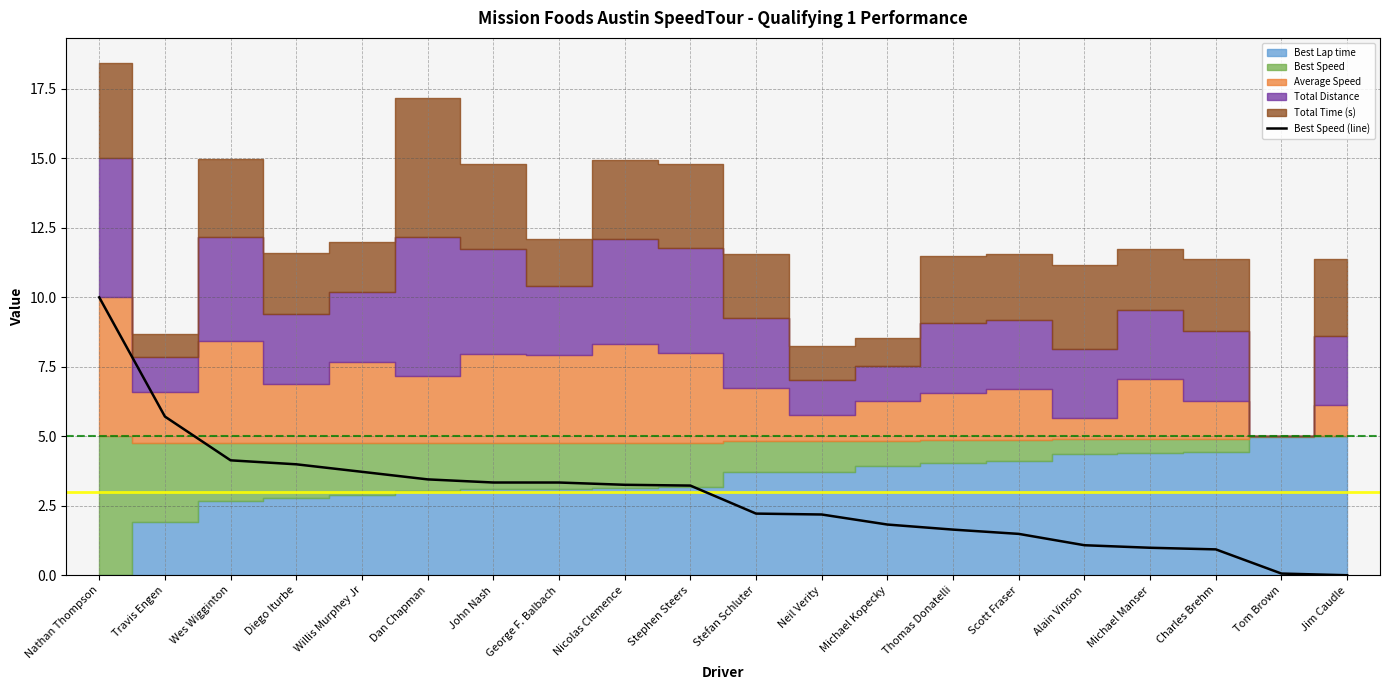

Which category has the lowest value across all series?

Jim Caudle